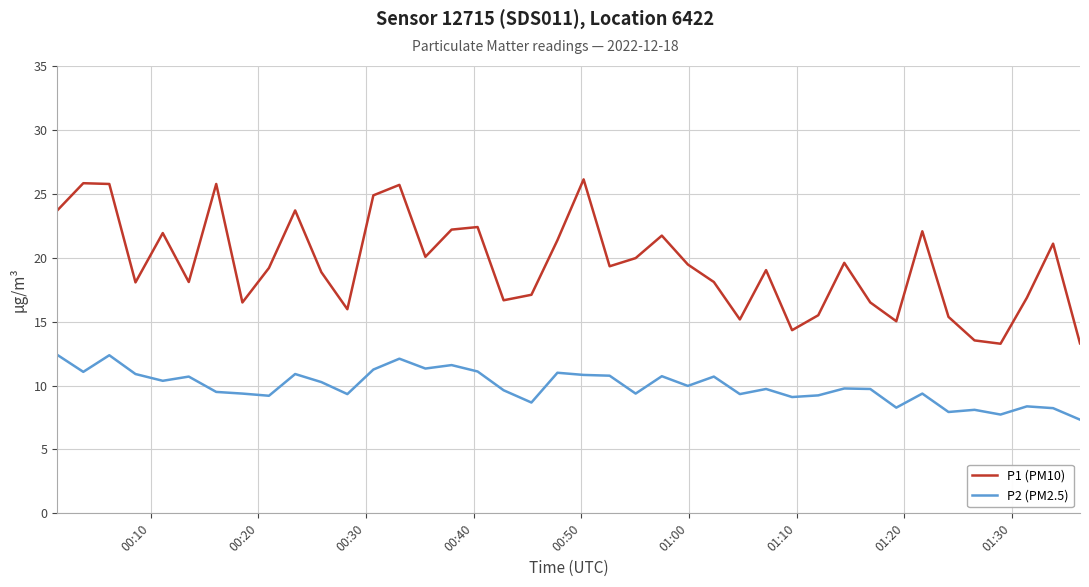

List the series in order of their peak value, highest first.

P1 (PM10), P2 (PM2.5)